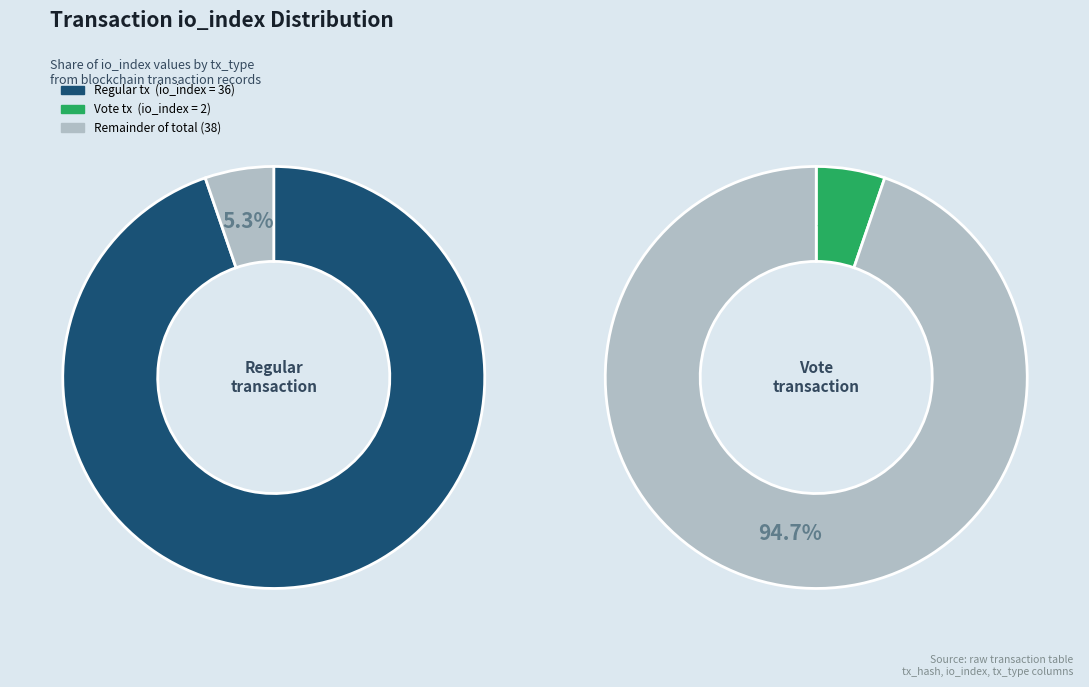

Approximately how many times larger is the value at Regular (io_index=36) compared to Vote (io_index=2)?

18.0